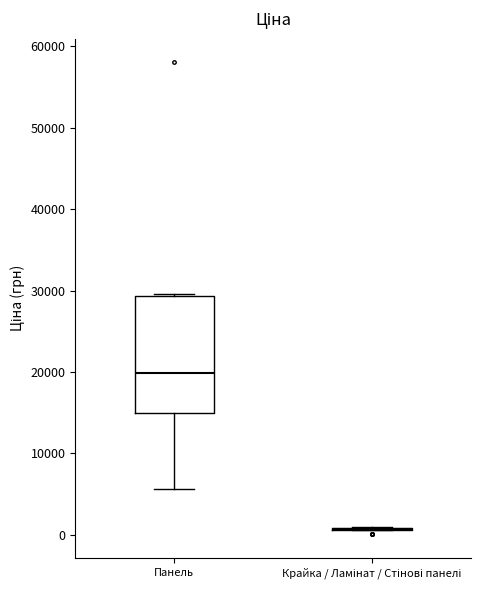

Reading left to right, transcribe this box plot: for each box, give where its median line is, the range the box spans, and where its two whiskers end, as read against the y-axis. The values are not printed on the chart, so give them approximately, as read against the axis.

Панель: median 20000, box 15000 to 29000, whiskers 6000 to 30000
Крайка / Ламінат / Стінові панелі: box collapsed to a line at 1000, whiskers 1000 to 1000